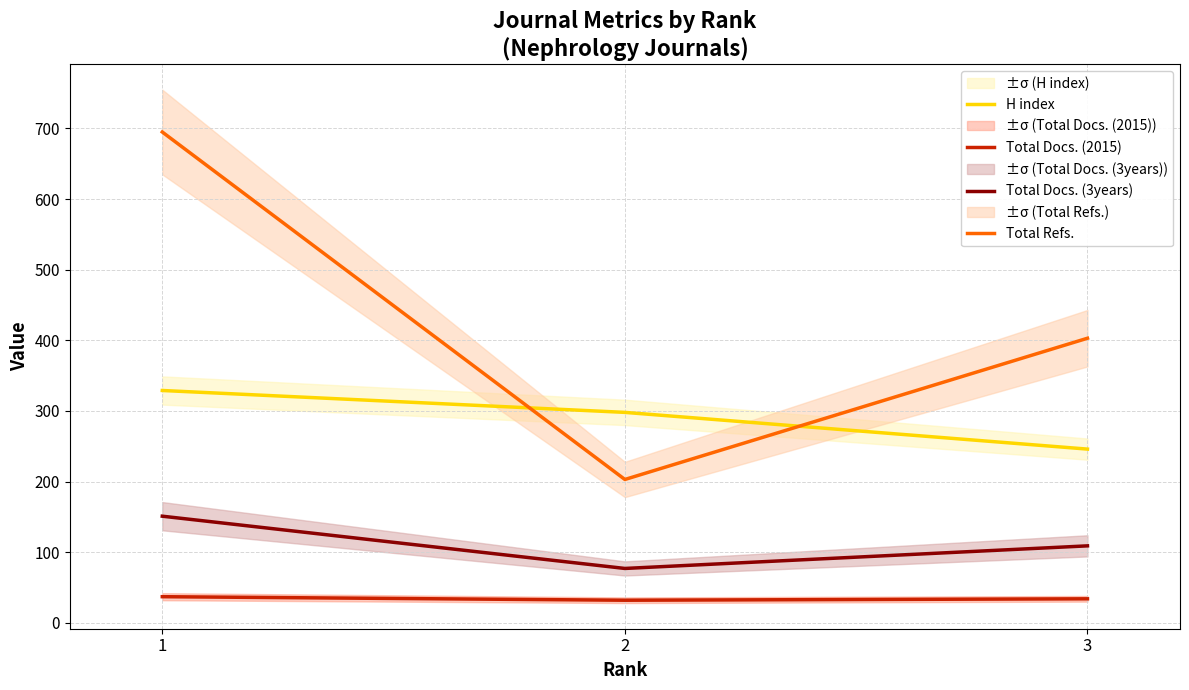

At which label does Total Docs. (3years) reach its minimum?

2